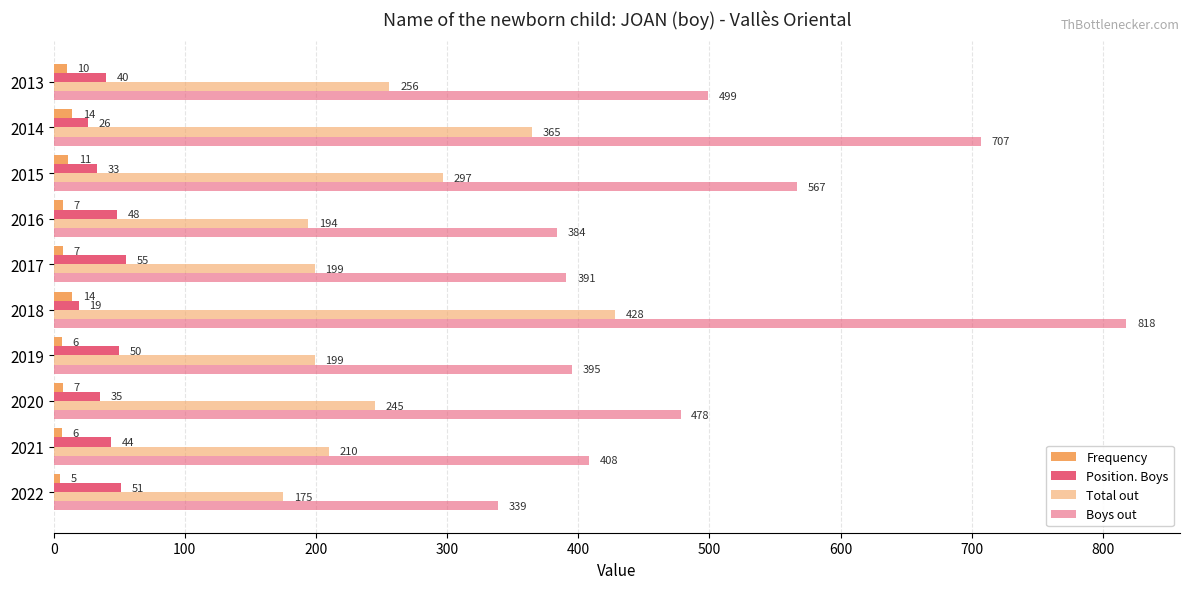

What is the value of the Frequency bar at the 8th from the left?

11